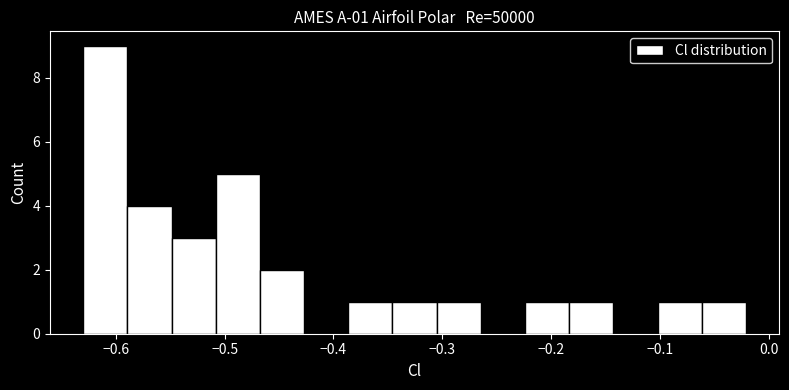

Which range on the x-axis has the tallest bar?

-0.63 to -0.59